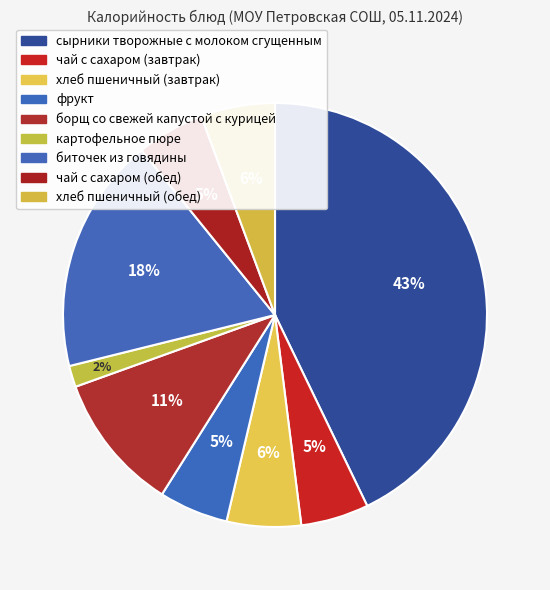

How much of the chart is everything except чай с сахаром (завтрак)?

94.8%